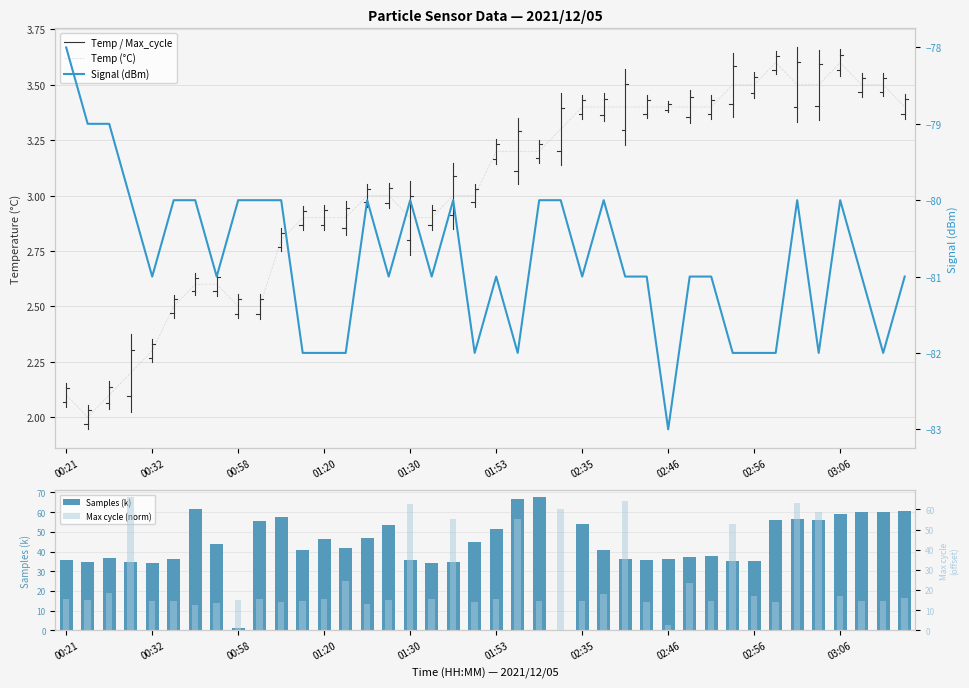

What is the average value of the Samples (k) series?

43.8